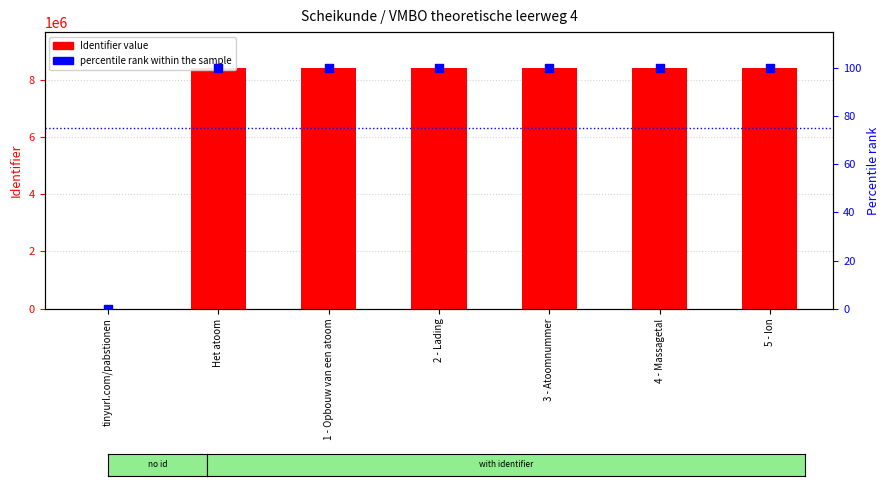

Which series contains the highest Y value?

Identifier